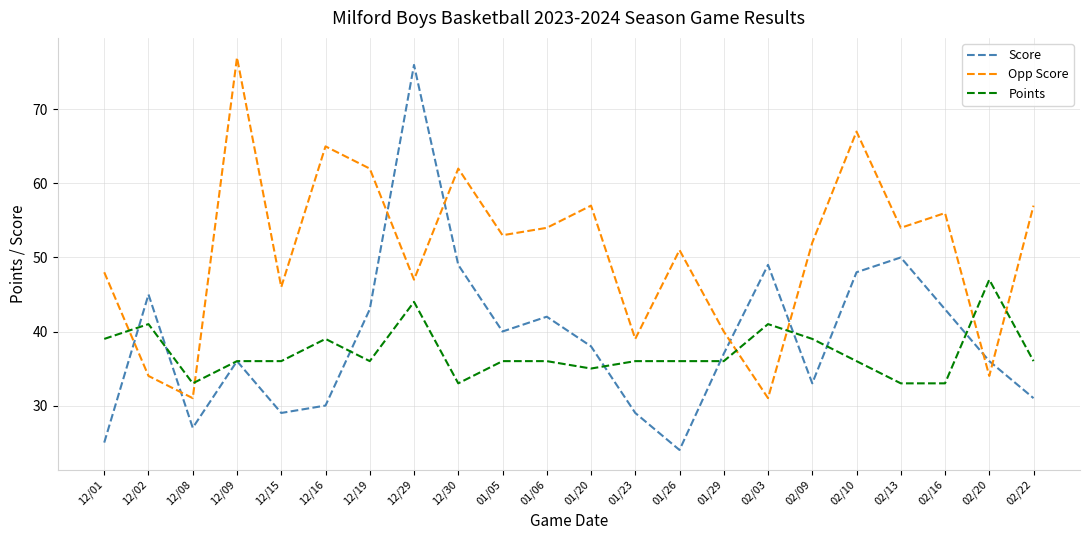

What position from the right is 01/06?

12